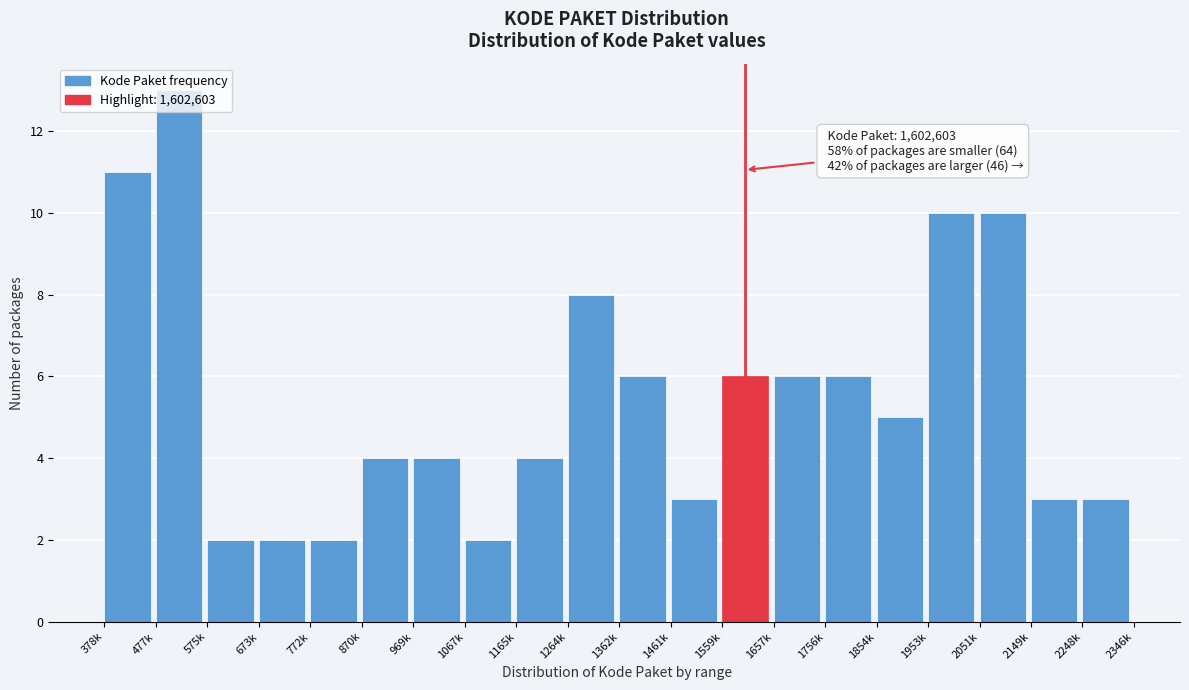

Which has a higher value, 1756k or 1264k?

1264k